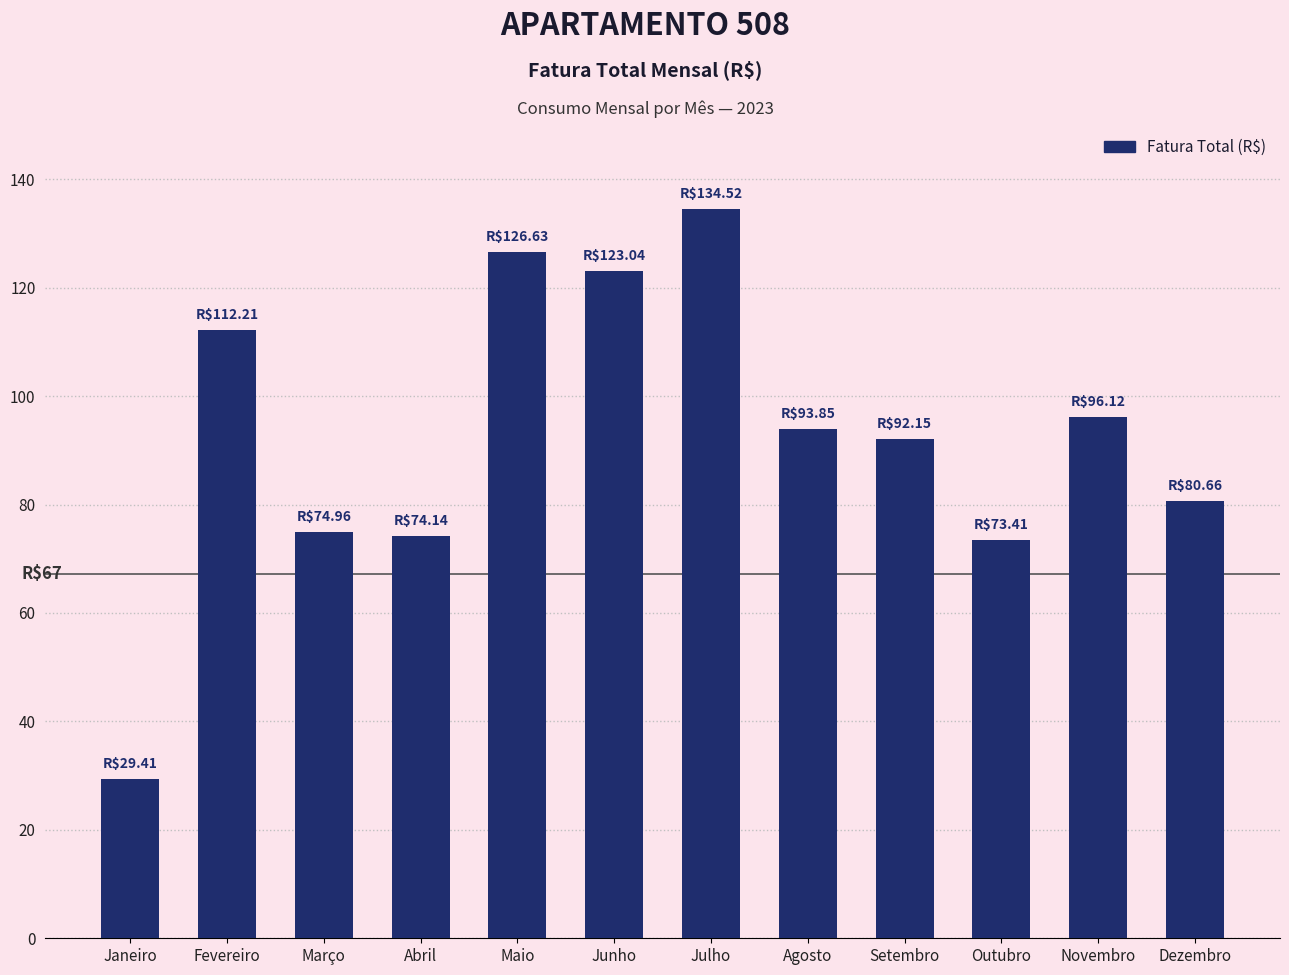

What is the sum of the values at Junho and Julho?

257.6